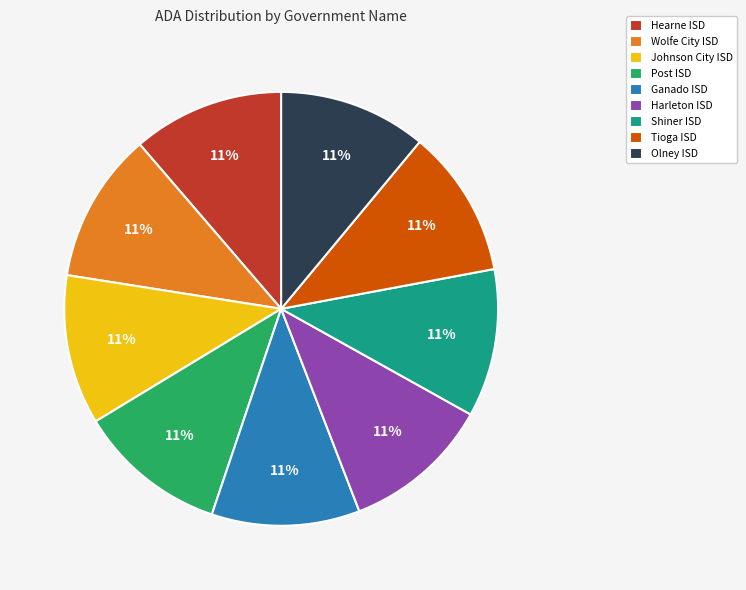

What percentage is the Post ISD slice, to the nearest percent?

11%